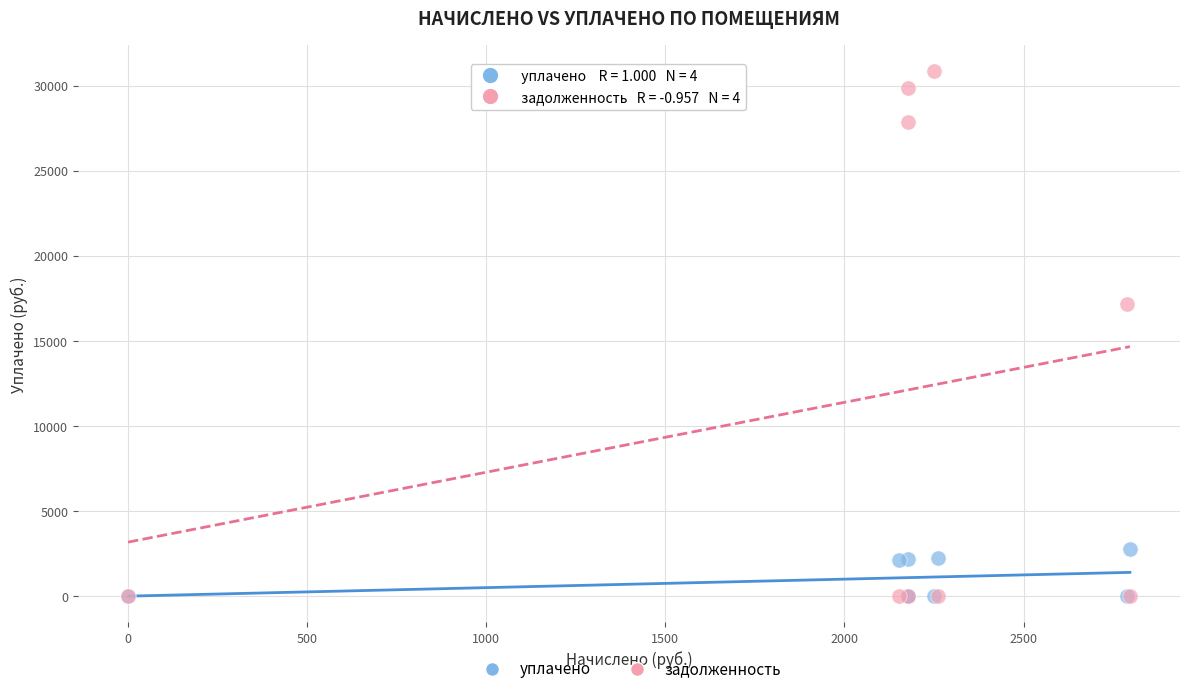

Across all series, what Y value is closest to 15417?

17183.2